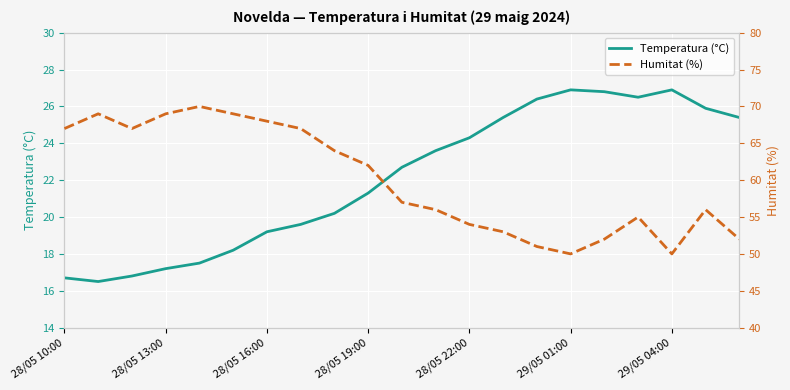

List the series in order of their overall mean, lowest first.

Temperatura (°C), Humitat (%)